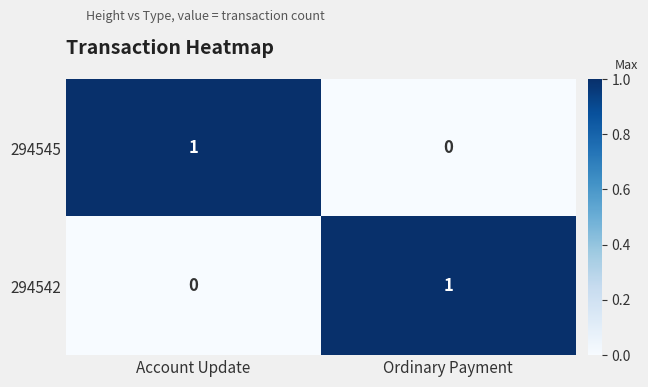

The 294542 series shows 0 at Account Update. True or false?

True